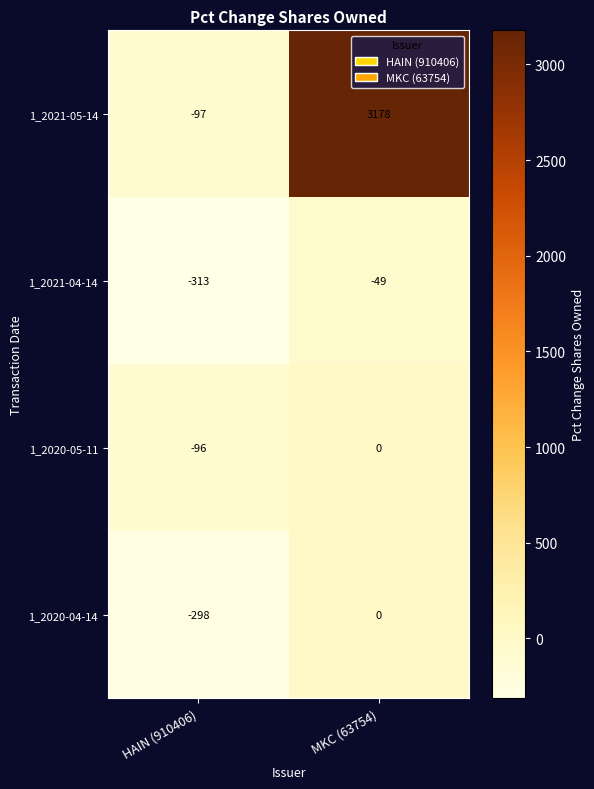

True or false: 1_2021-05-14 has a value of -30 at HAIN (910406).

False